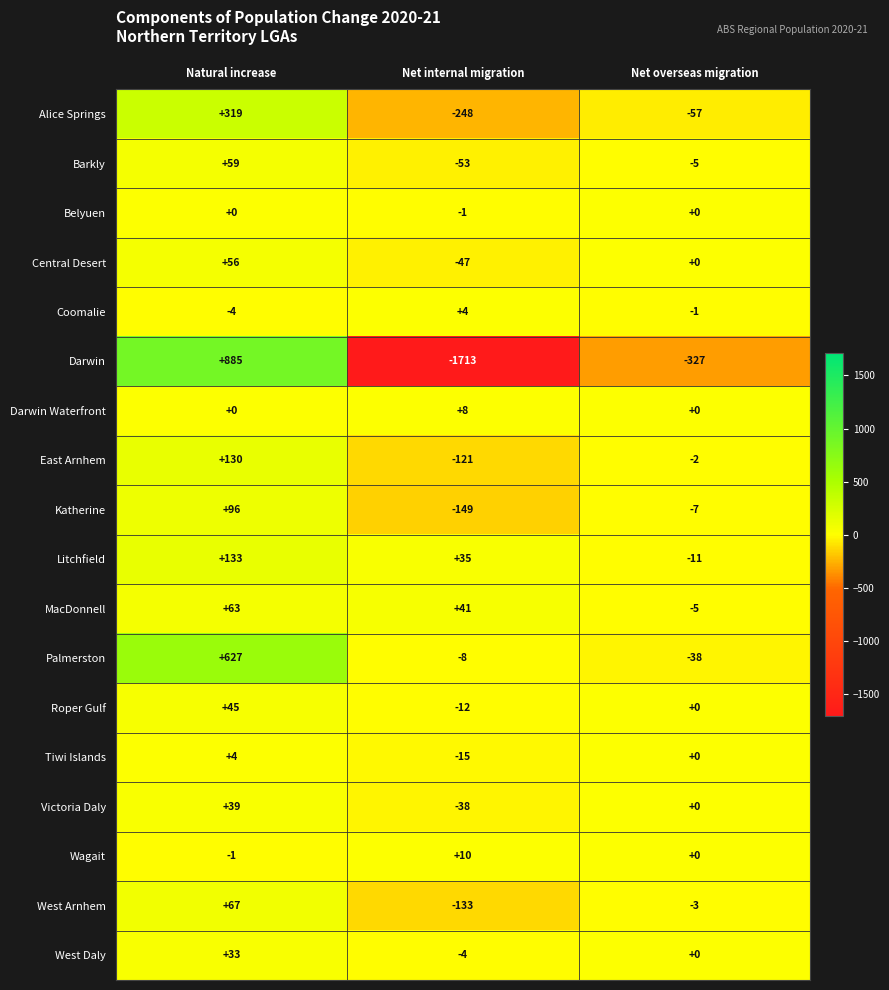

What is the total value across all series at Net internal migration?

-2444